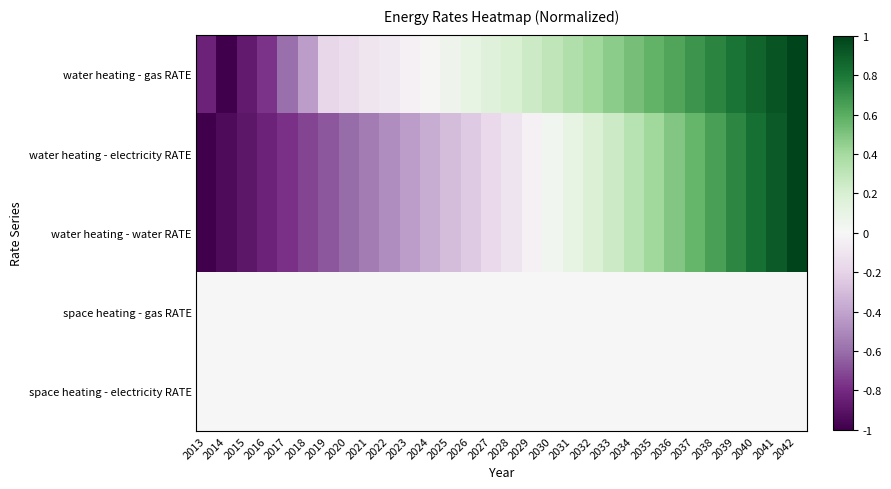

Count the number of data series in this chart.

5